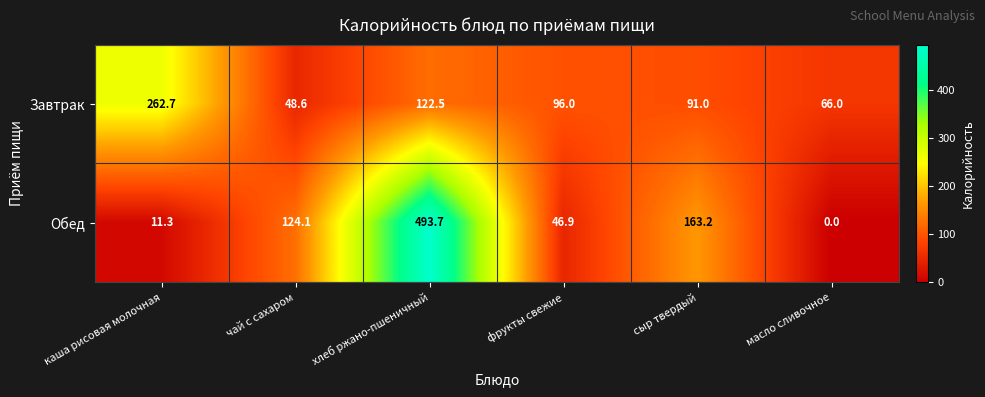

How many distinct data groups are displayed?

2